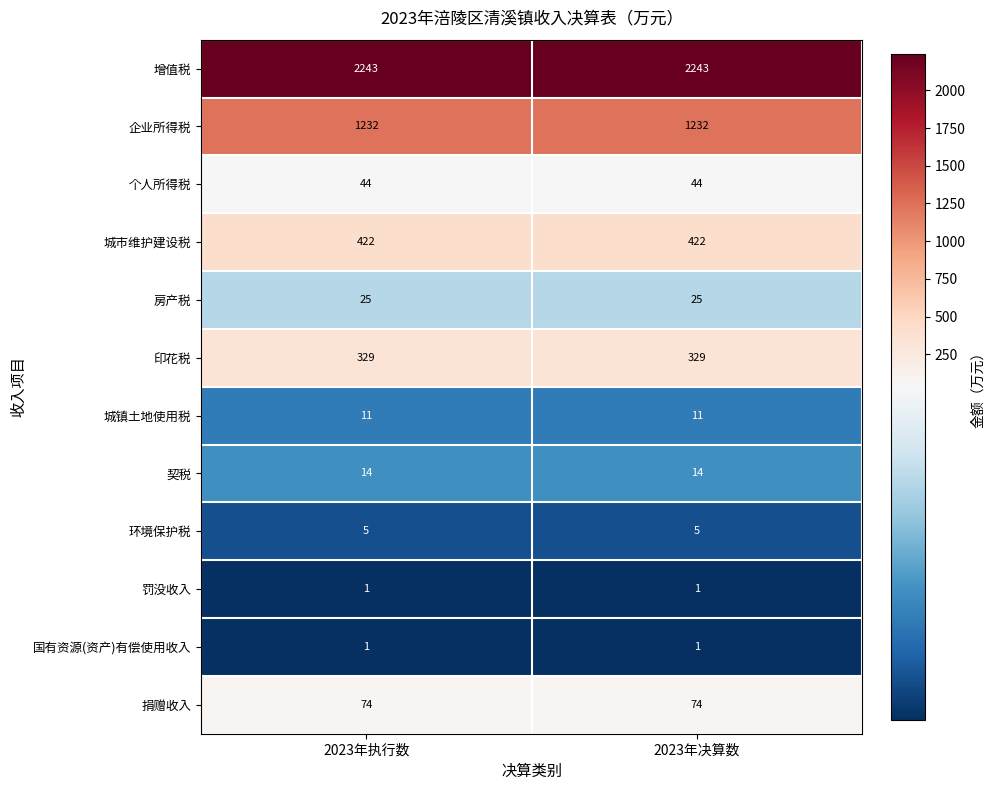

Is the value of 城市维护建设税 at 2023年执行数 greater than the value of 个人所得税 at 2023年决算数?

Yes